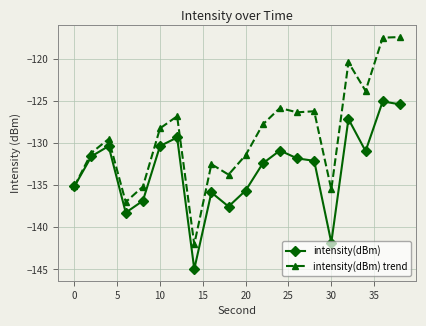

True or false: intensity(dBm) trend has more than 2 points higher than both neighbors.

True